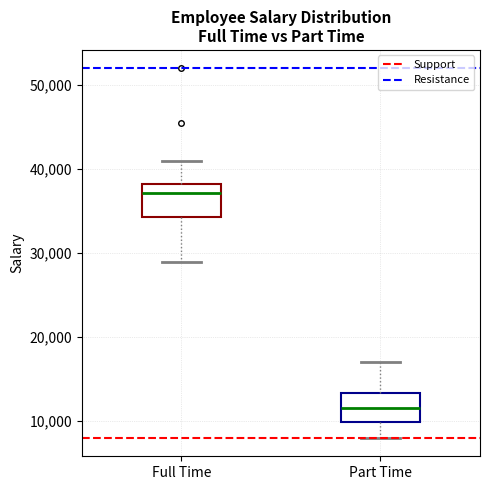

Reading left to right, transcribe this box plot: for each box, give where its median line is, the range the box spans, and where its two whiskers end, as read against the y-axis. The values are not printed on the chart, so give them approximately, as read against the axis.

Full Time: median 37000, box 34000 to 38000, whiskers 29000 to 41000
Part Time: median 12000, box 10000 to 13000, whiskers 8000 to 17000